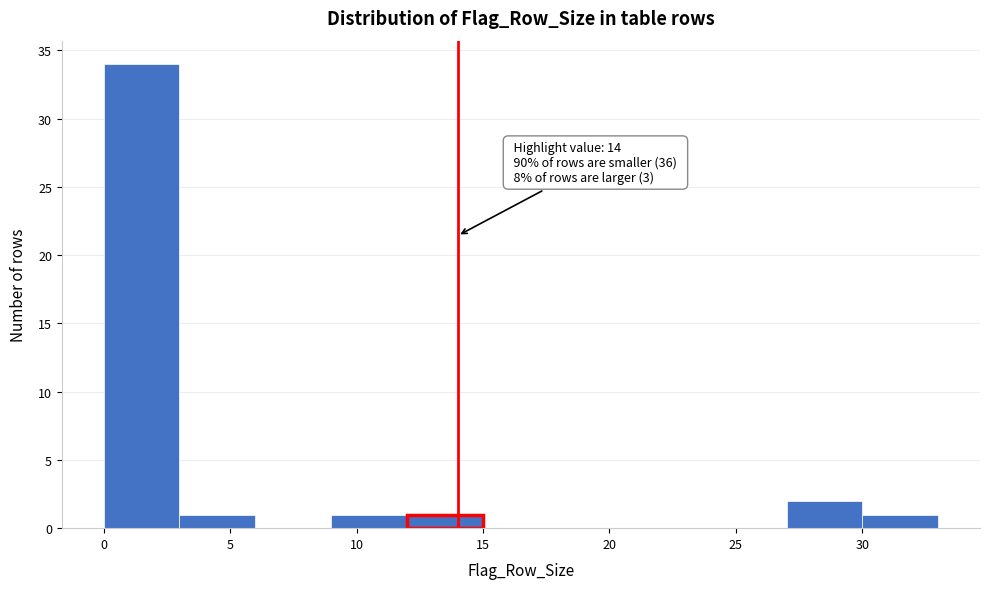

Over which range of the x-axis is the bar tallest?

0 to 3